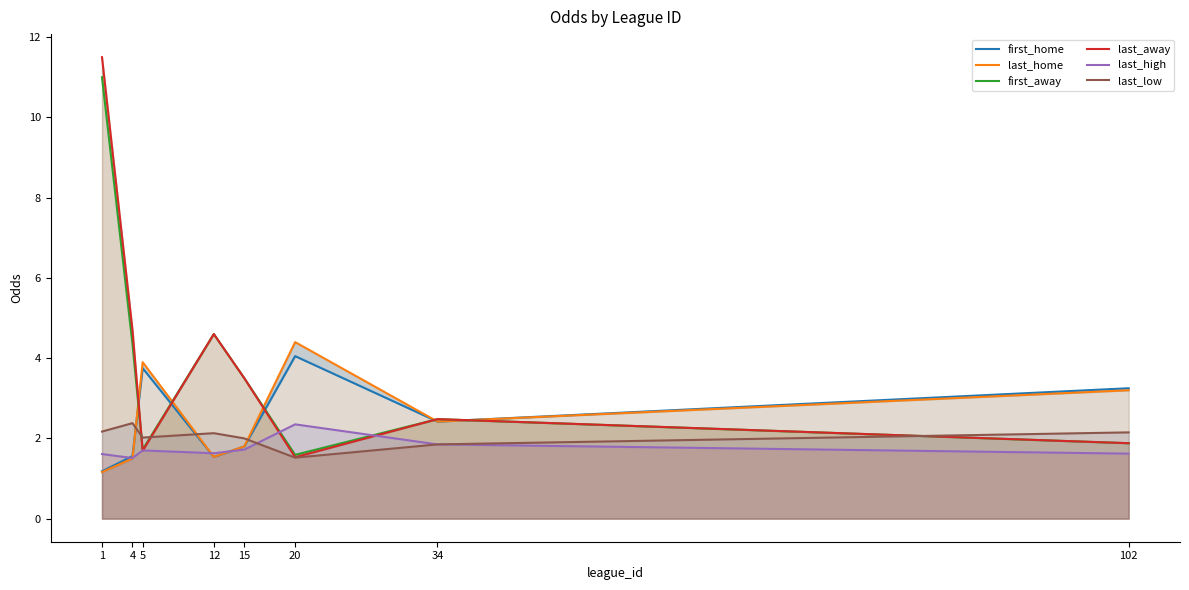

At which category is the sum across all series the highest?

1